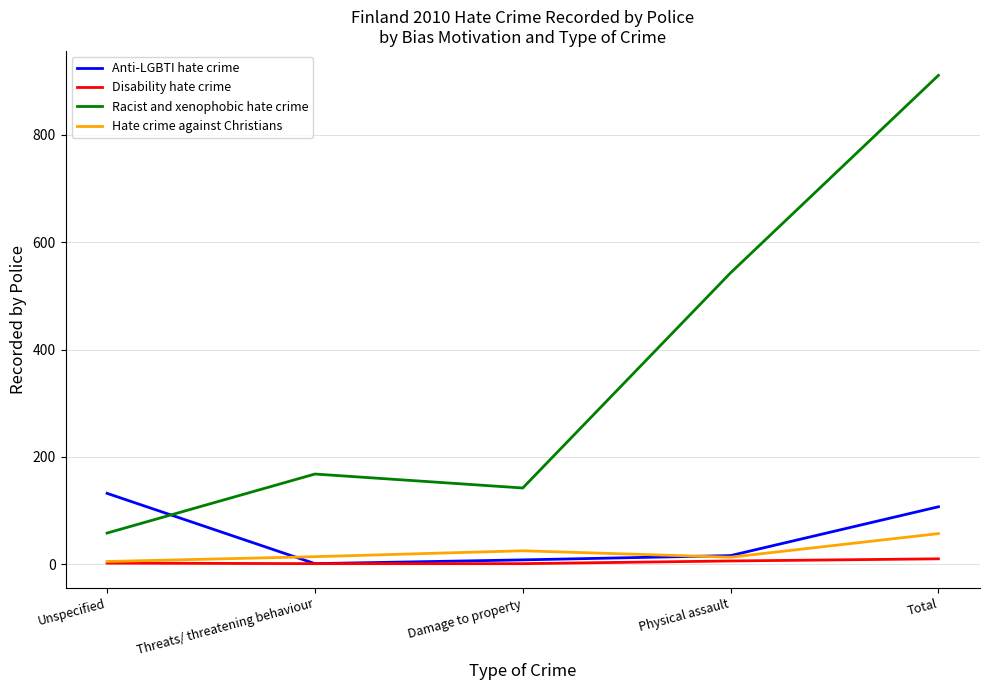

True or false: Racist and xenophobic hate crime and Anti-LGBTI hate crime intersect in this chart.

True